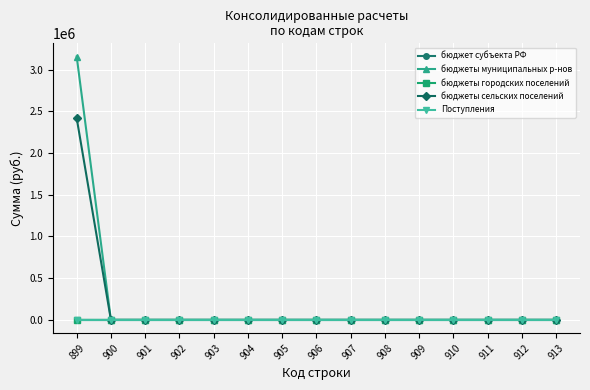

Is this an area chart (filled region under the line)?

No